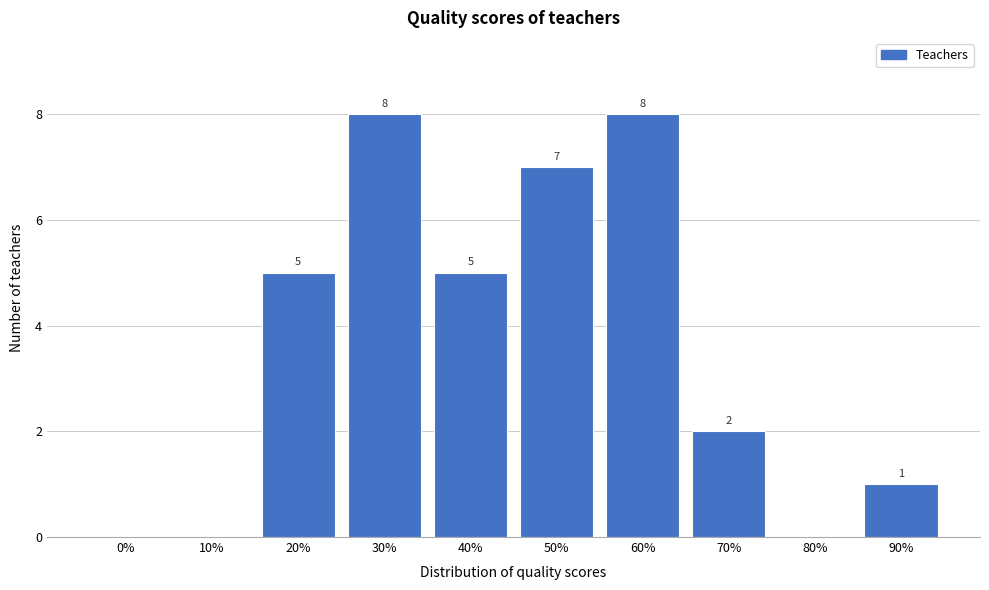

Reading right to left, what are all the values shown in this chart?

90%=1	80%=0	70%=2	60%=8	50%=7	40%=5	30%=8	20%=5	10%=0	0%=0